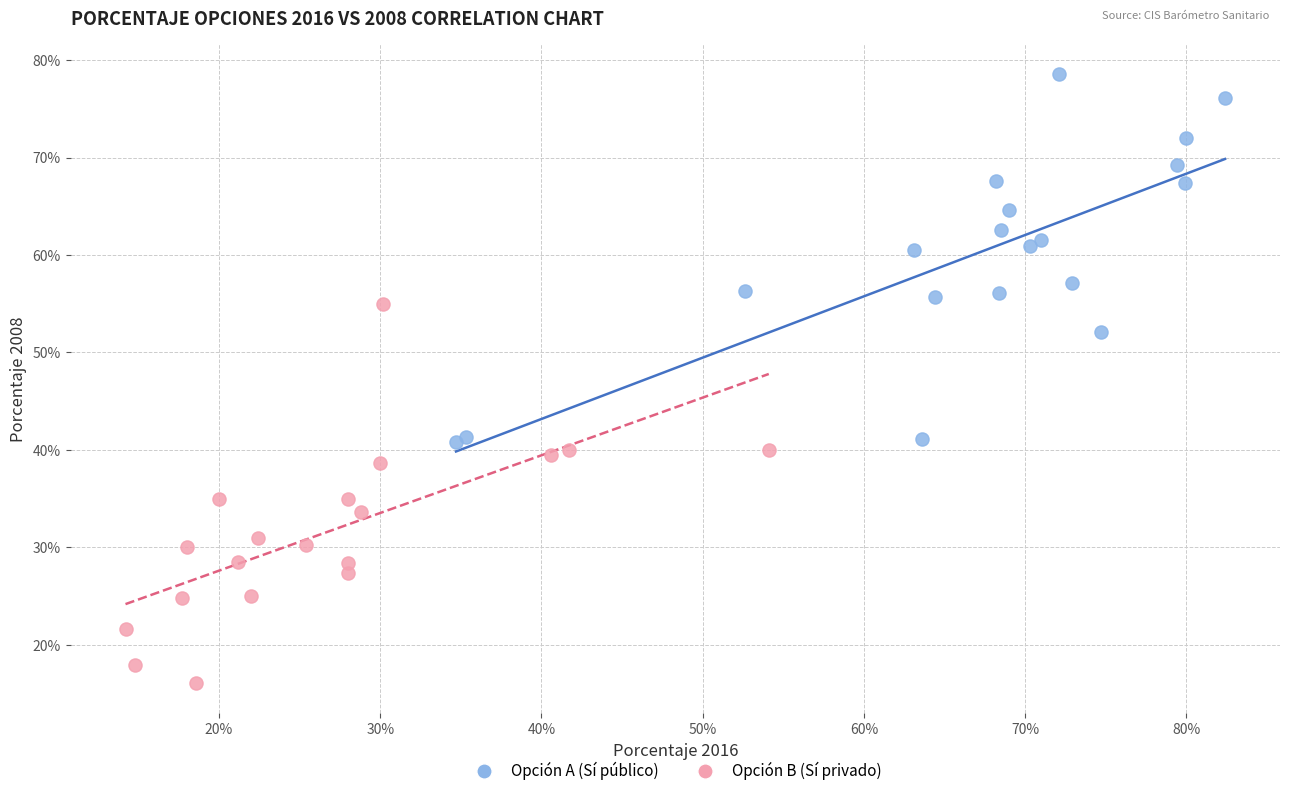

Which series reaches the minimum Y coordinate?

Opción B (Sí privado)